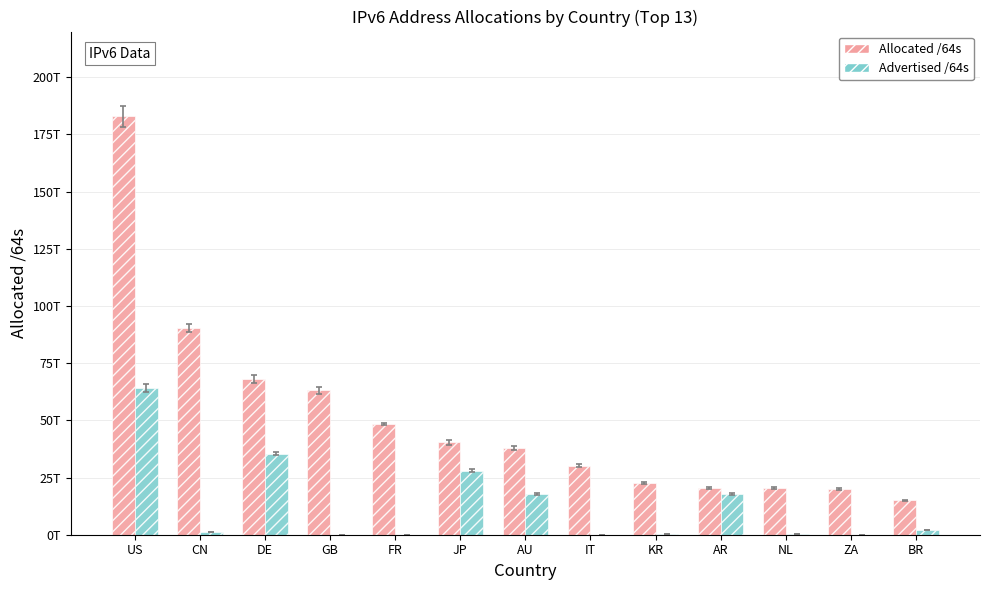

Where does the Allocated /64s series first go above 38014816157696?

US